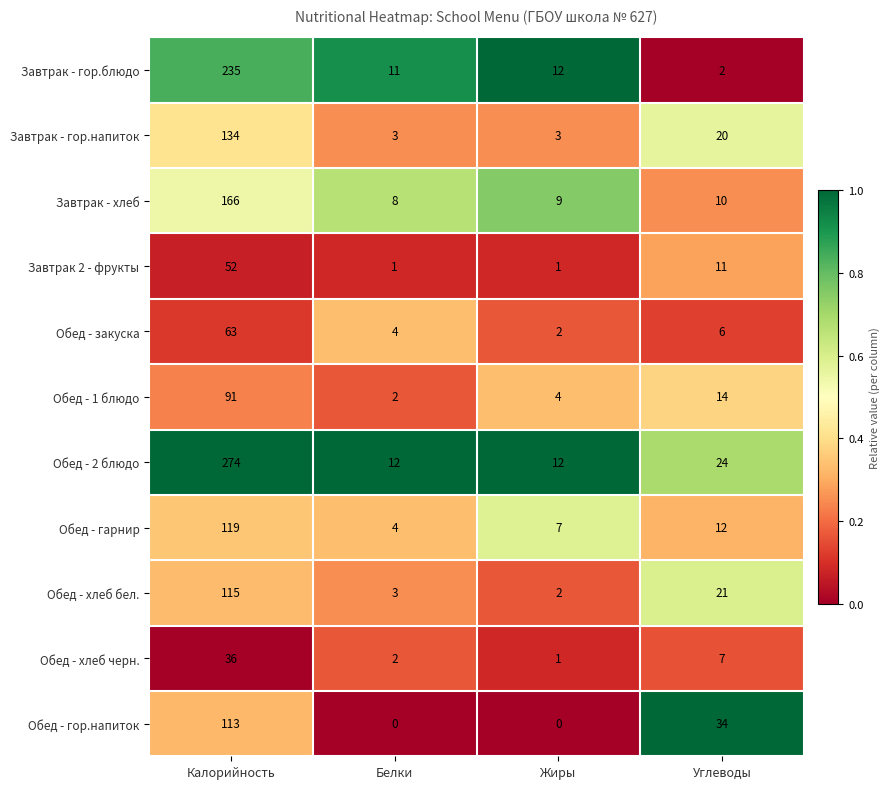

Which series has the largest total across all categories?

Обед - 2 блюдо